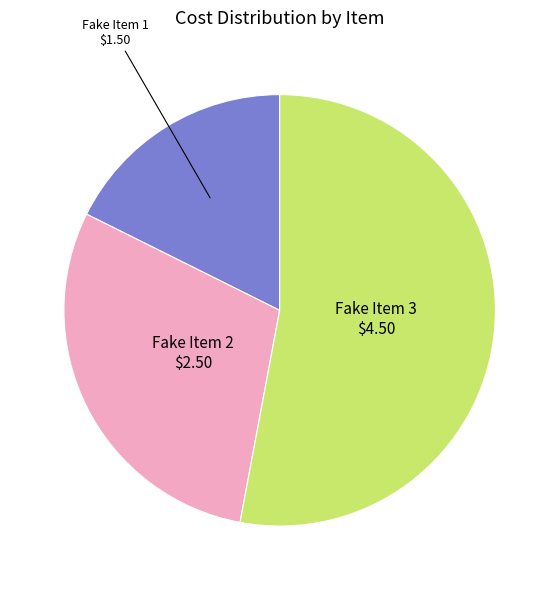

How many slices are in this pie chart?

3